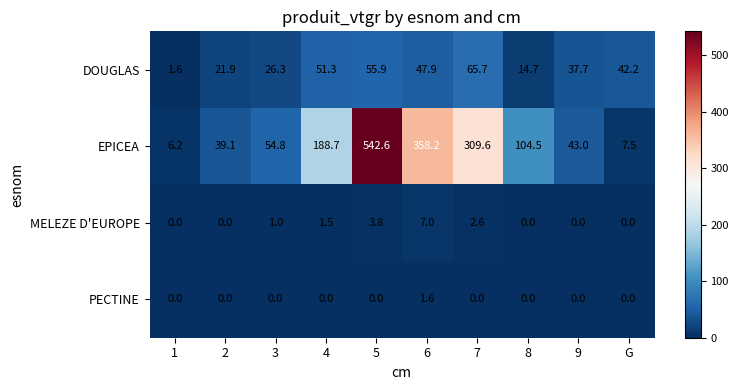

What is the total value across all series at 5?

602.3